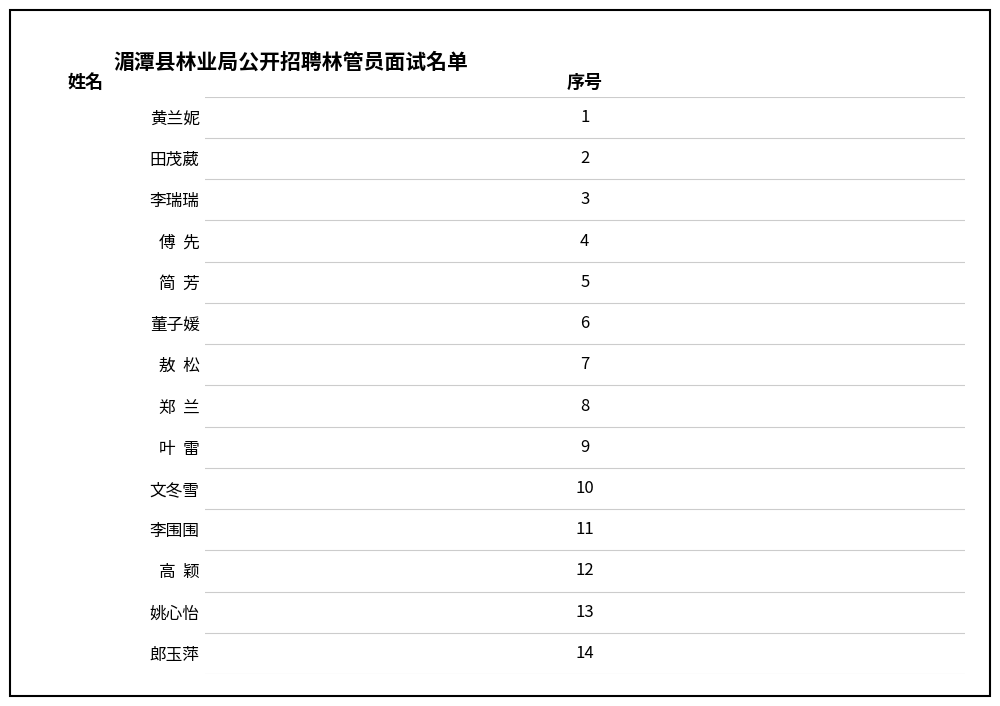

Count the number of values greater than 8.

6